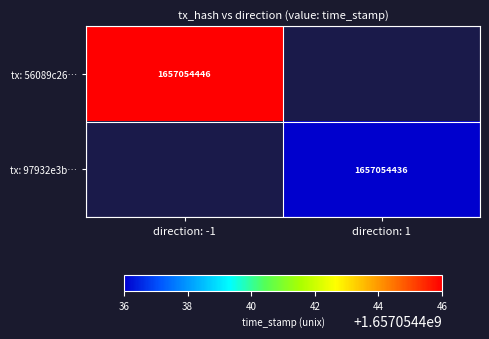

Which has a higher value, direction: 1 or direction: -1?

direction: -1